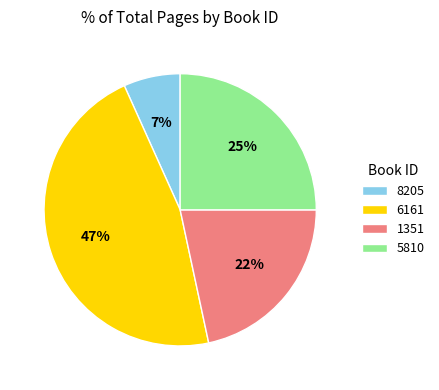

Which has a higher value, 6161 or 1351?

6161